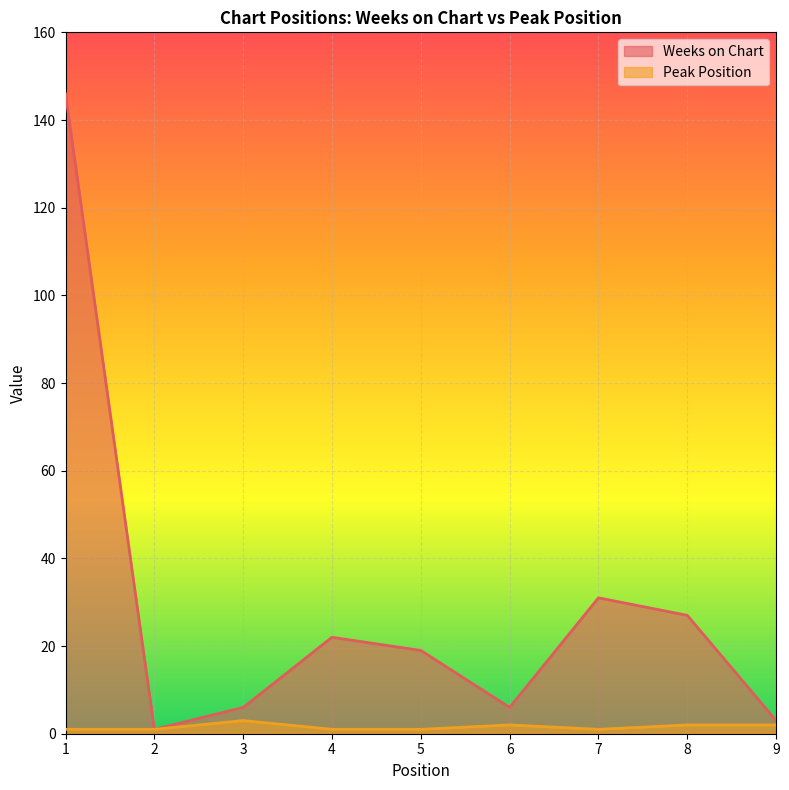

Between 2 and 4, which series saw the biggest shift?

Weeks on Chart